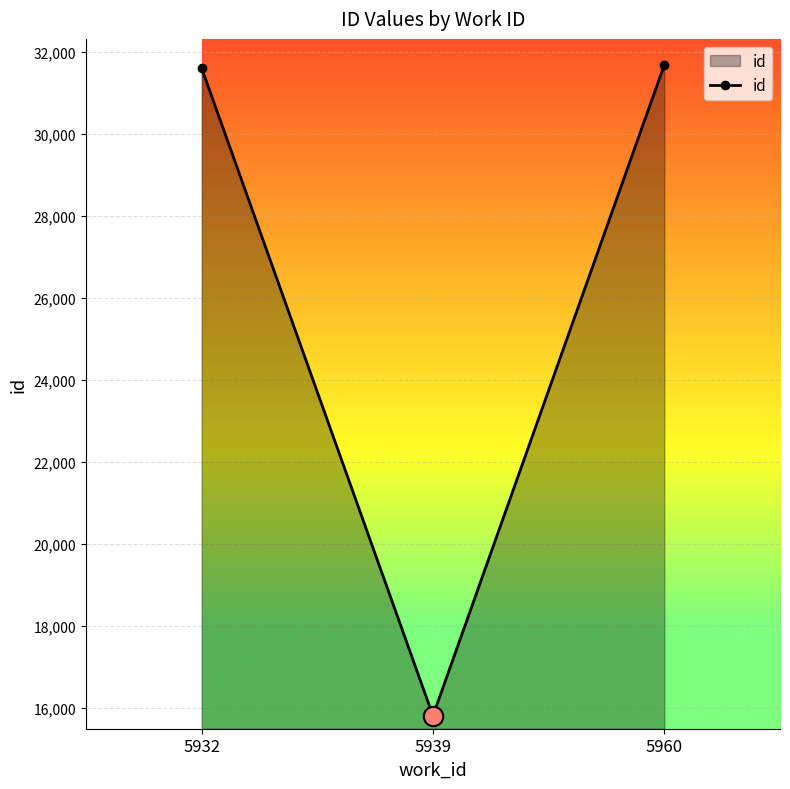

Which category has the lowest value across all series?

5939